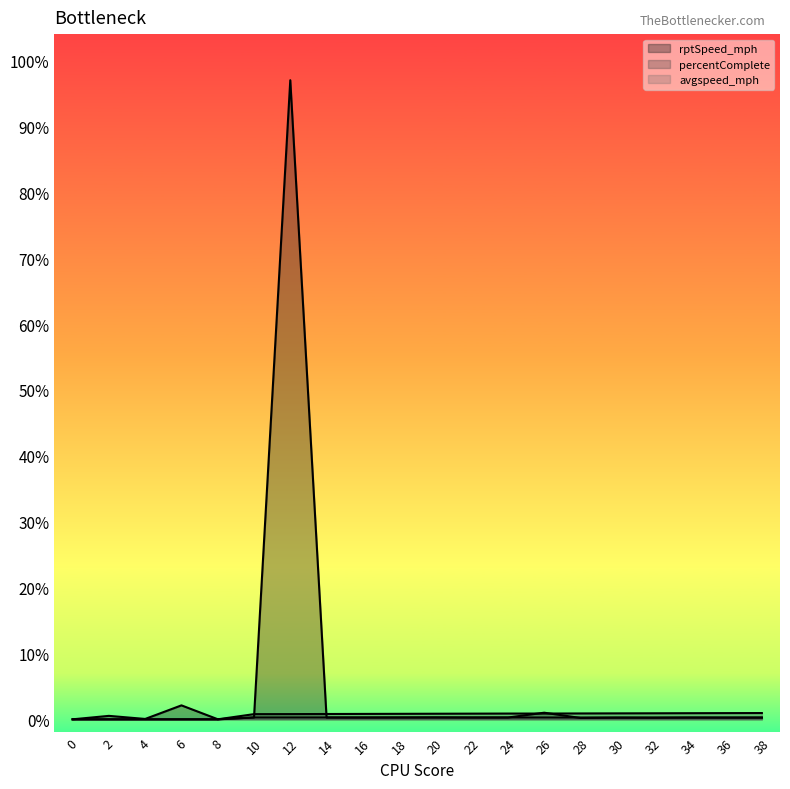

Which series has the largest range (max minus min)?

rptSpeed_mph